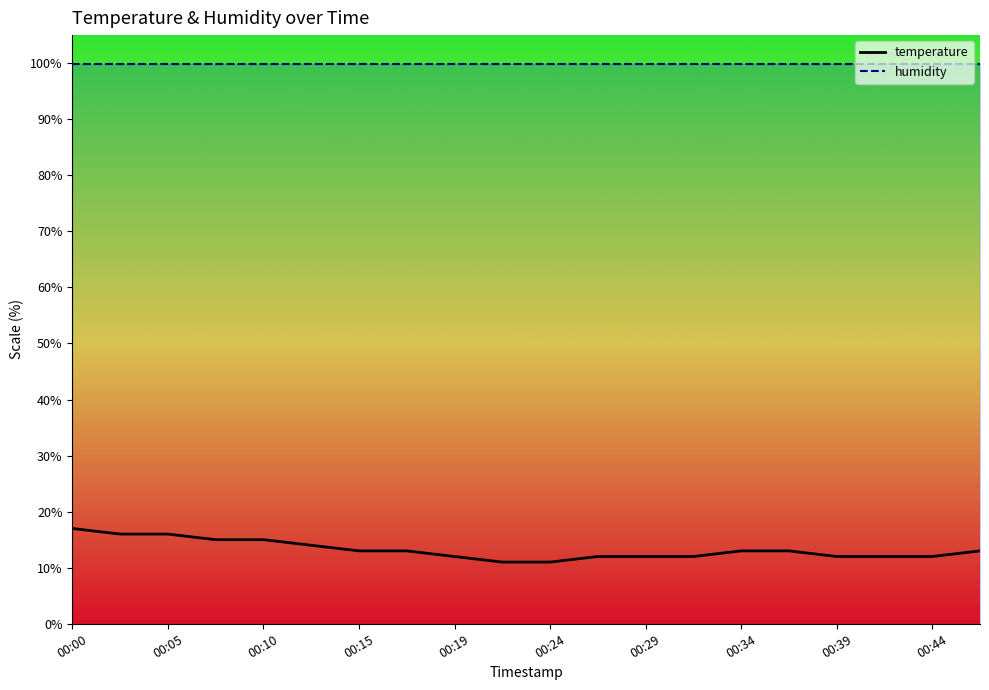

Which series has the widest spread of values?

temperature